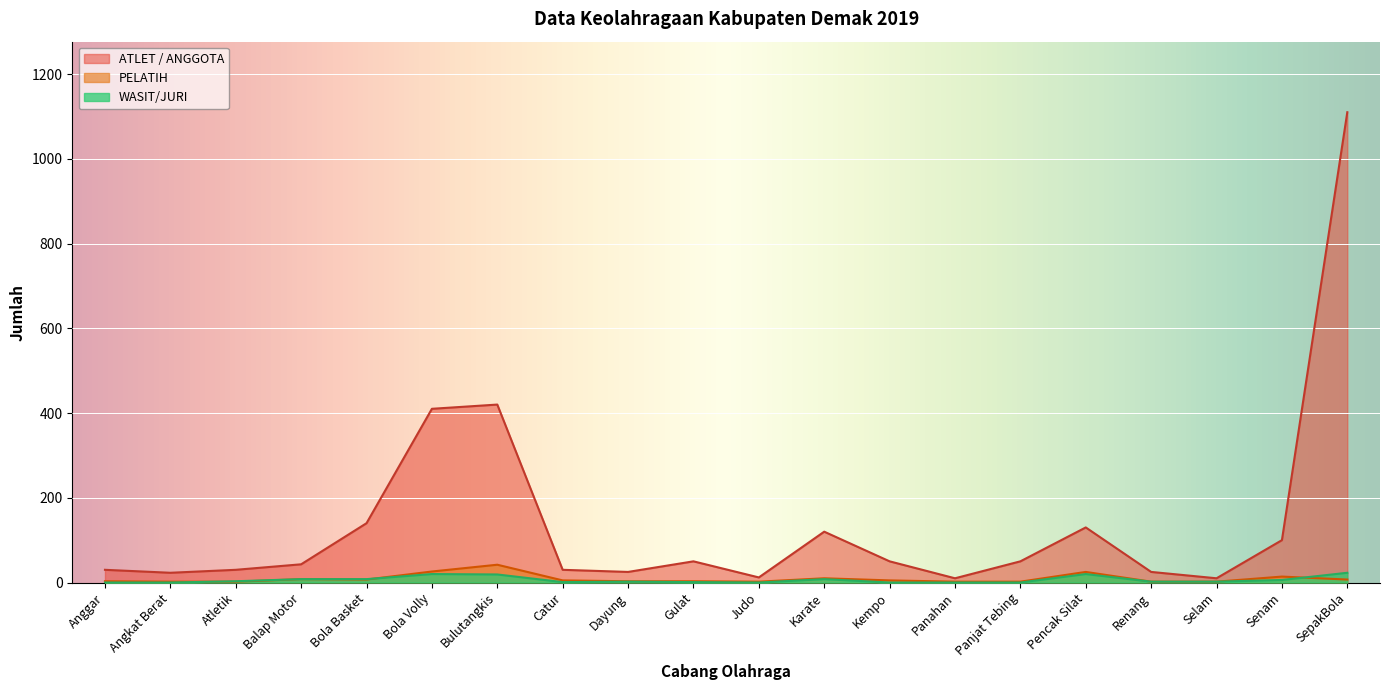

What is the spread (max minus min) of values at Angkat Berat?

23